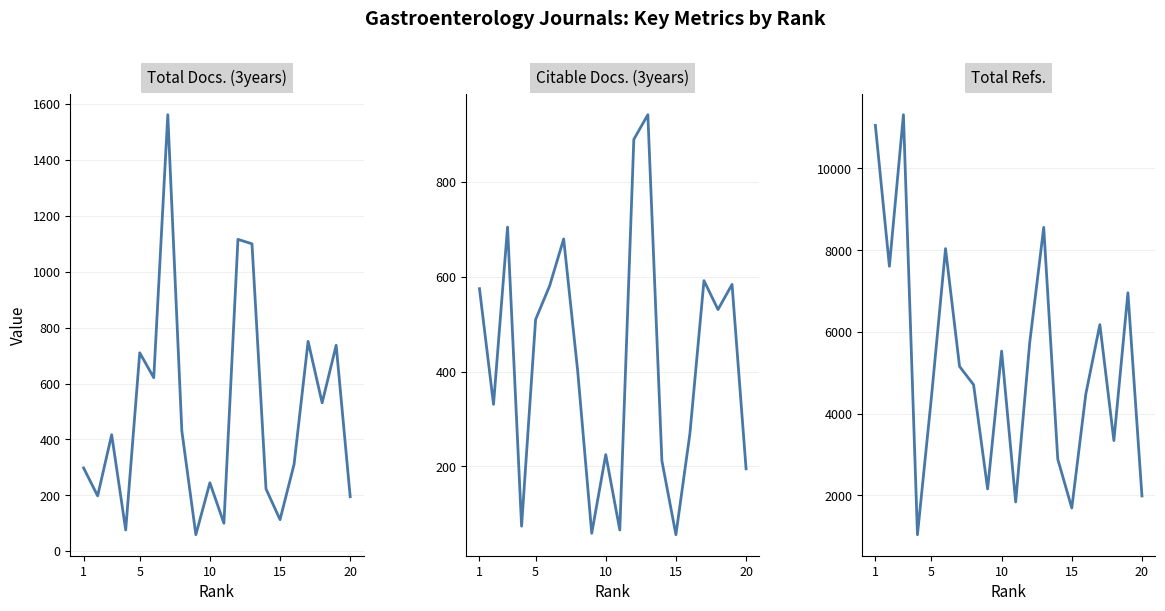

Reading left to right, list all the values displayed in this chart.

Total Docs. (3years): 298	198	417	76	710	621	1562	431	59	245	100	1116	1100	223	113	311	751	531	737	195
Citable Docs. (3years): 575	331	705	74	510	581	680	401	59	225	66	890	942	212	56	270	592	531	584	195
Total Refs.: 11055	7607	11315	1040	4419	8039	5157	4709	2160	5533	1842	5737	8560	2890	1693	4483	6180	3343	6959	1989